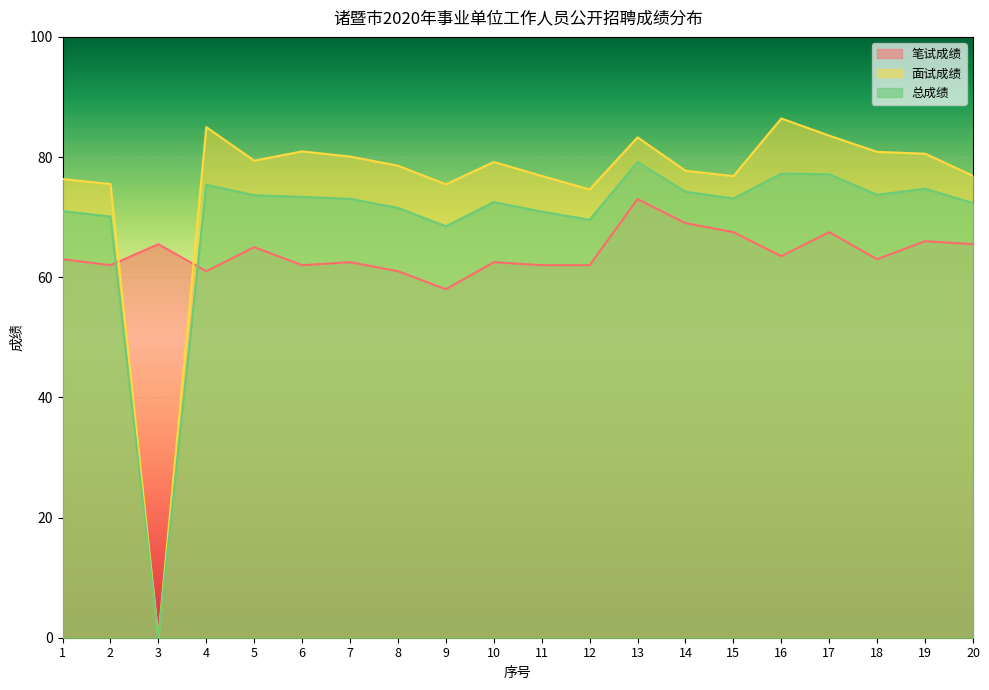

Reading right to left, list all the values displayed in this chart.

笔试成绩: 65.5	66.0	63.0	67.5	63.5	67.5	69.0	73.0	62.0	62.0	62.5	58.0	61.0	62.5	62.0	65.0	61.0	65.5	62.0	63.0
面试成绩: 76.9	80.6	80.9	83.6	86.4	76.8	77.7	83.3	74.6	76.9	79.2	75.5	78.6	80.1	80.9	79.4	85.0	0.0	75.5	76.3
总成绩: 72.3	74.7	73.7	77.1	77.3	73.1	74.2	79.2	69.6	70.9	72.5	68.5	71.5	73.0	73.4	73.6	75.4	0.0	70.1	71.0